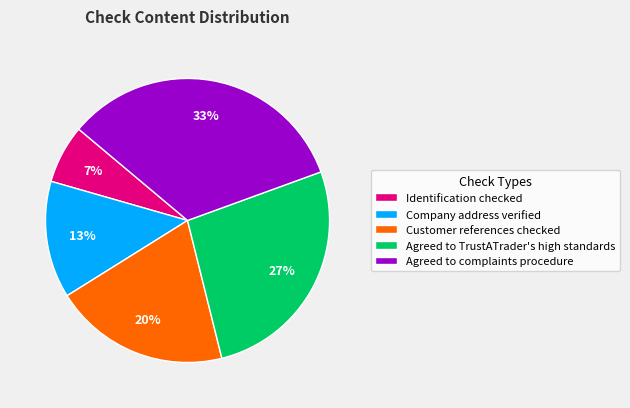

Which slice is the smallest?

Identification checked